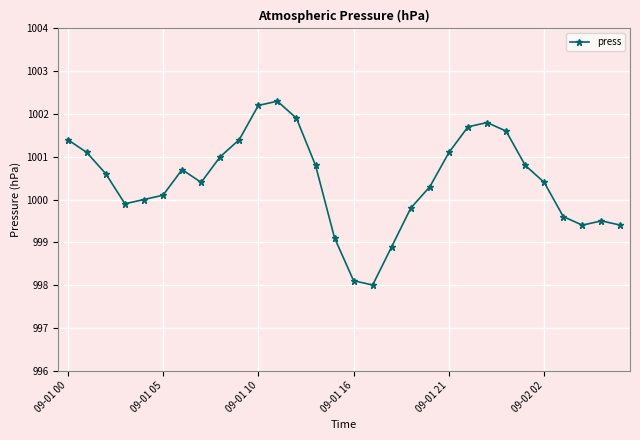

What is the minimum value shown in the chart?

998.0